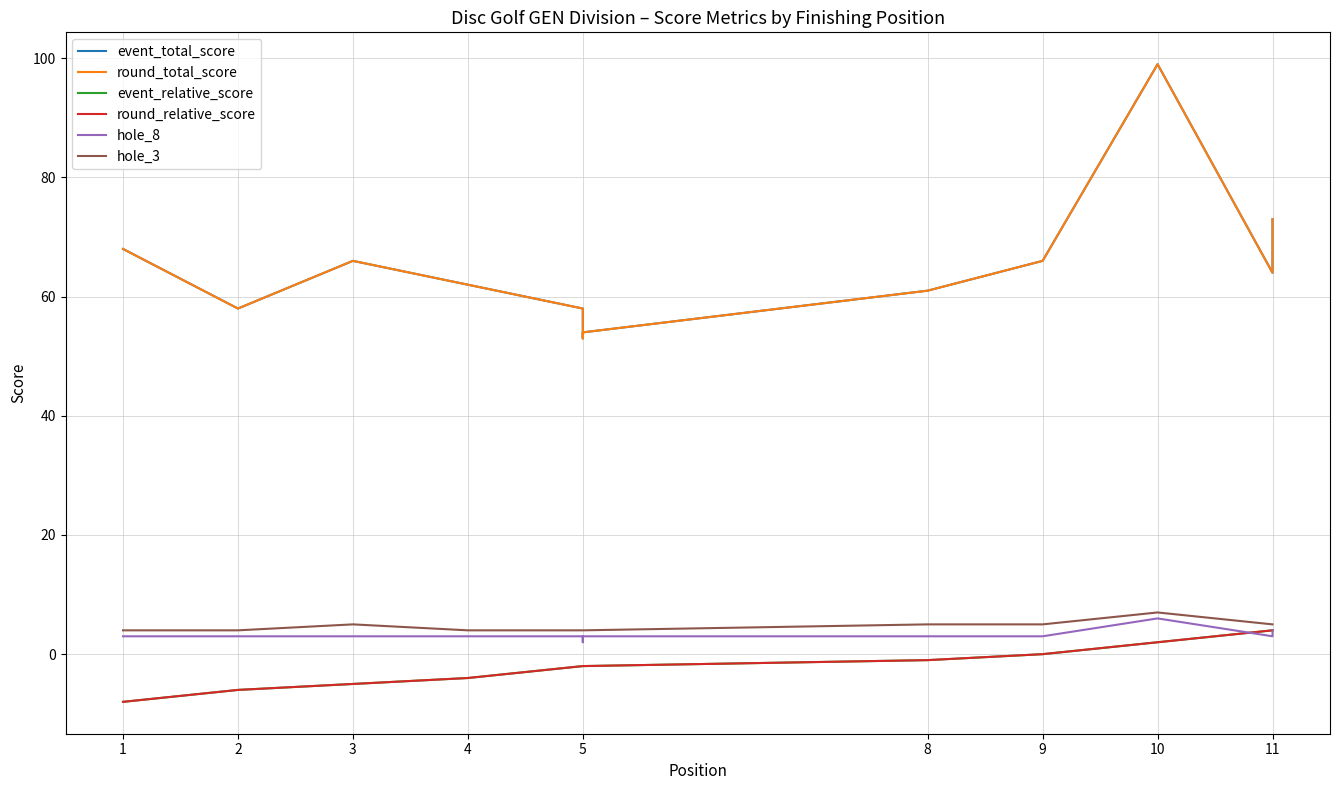

What is the difference between the round_total_score values at 4 and 3?

4